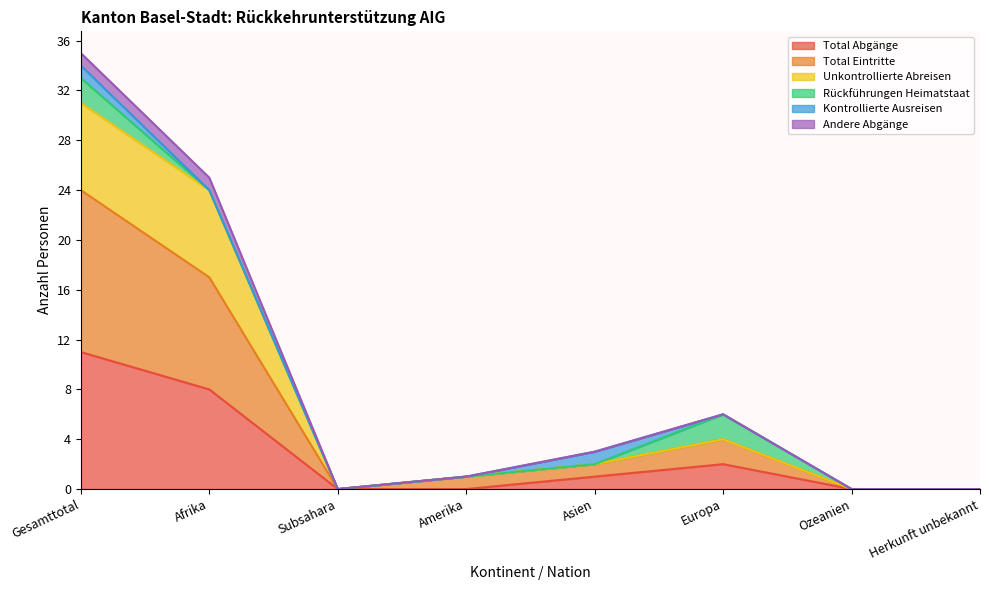

What is the highest value of the Total Abgänge series?

11